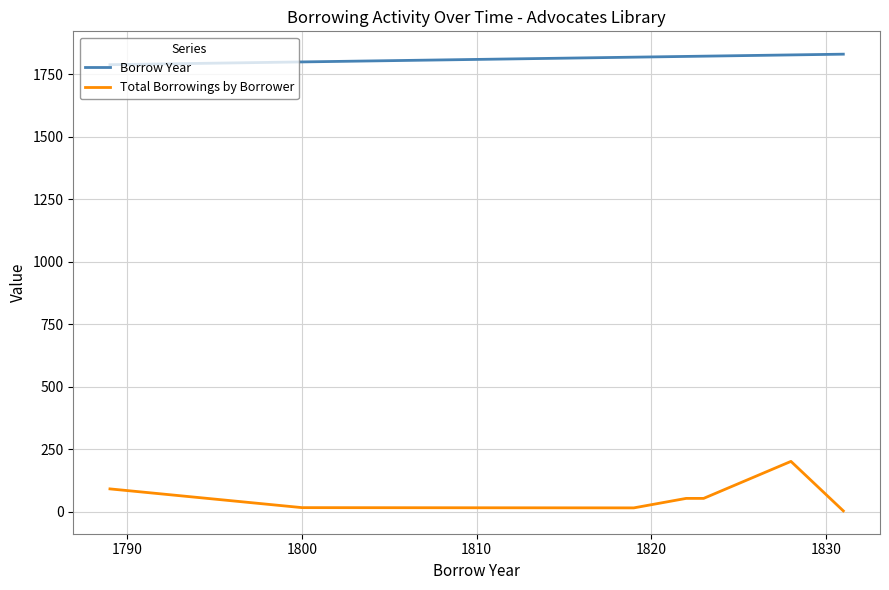

Does the chart have visible grid lines?

Yes